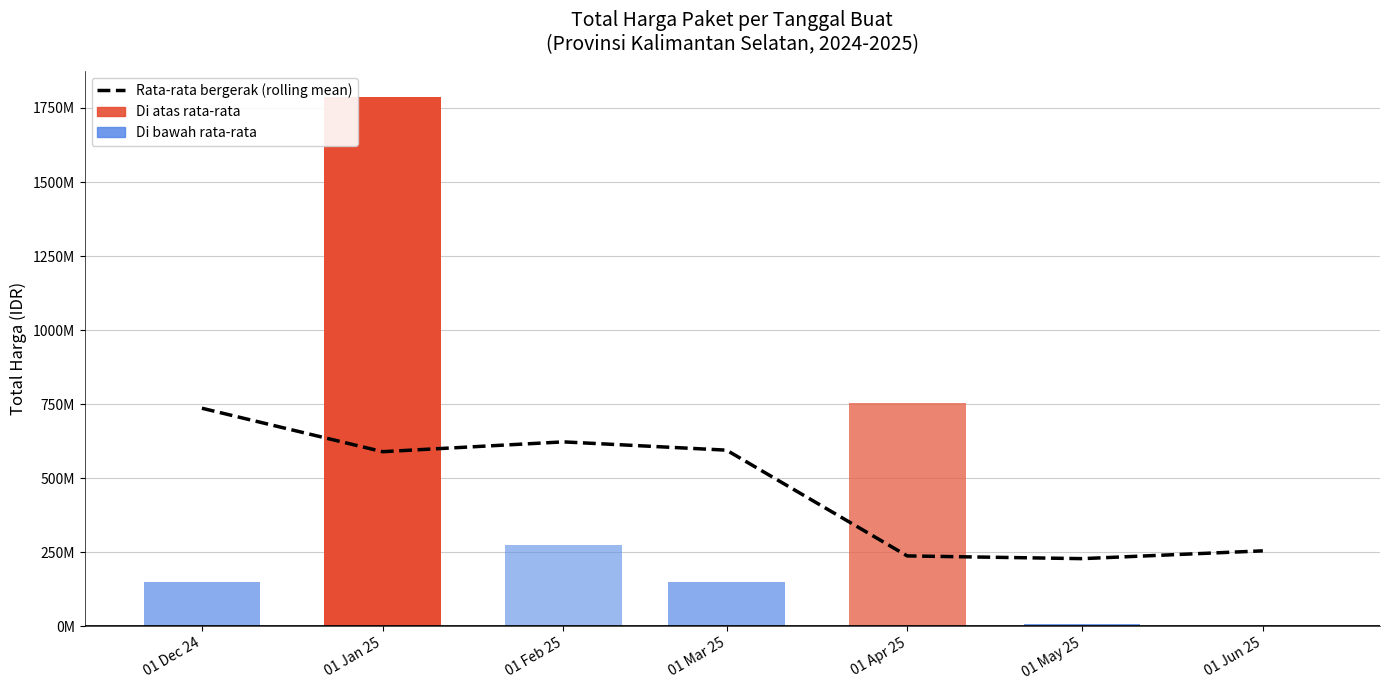

What is the difference between the values at 01 Dec 24 and 01 May 25?

507804647.1